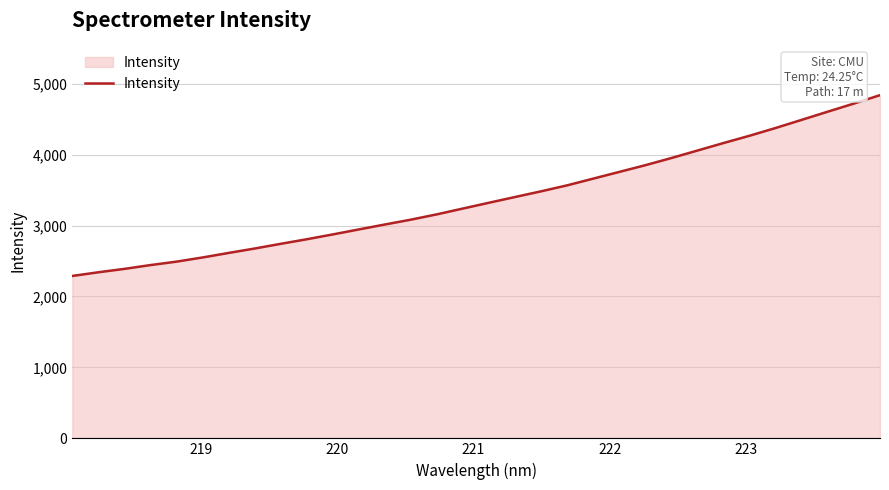

What is the smallest value displayed?

2289.5